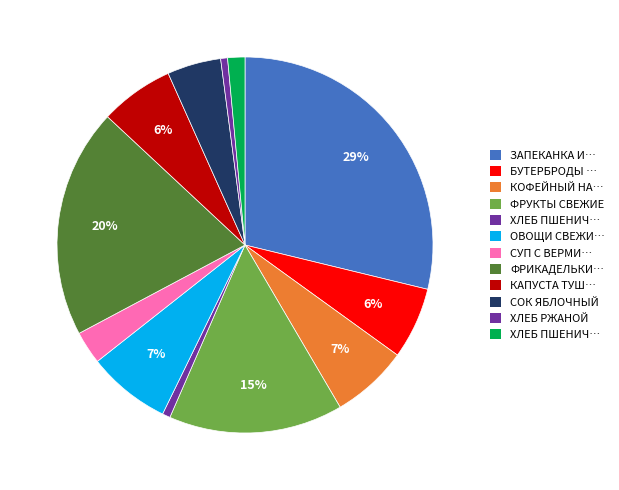

How many segments does this pie chart have?

12